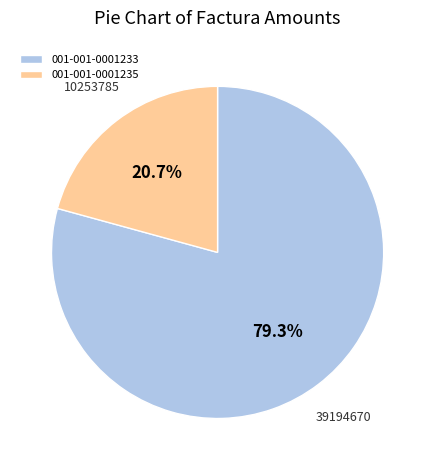

To the nearest percent, what percentage of the pie is 001-001-0001233?

79%